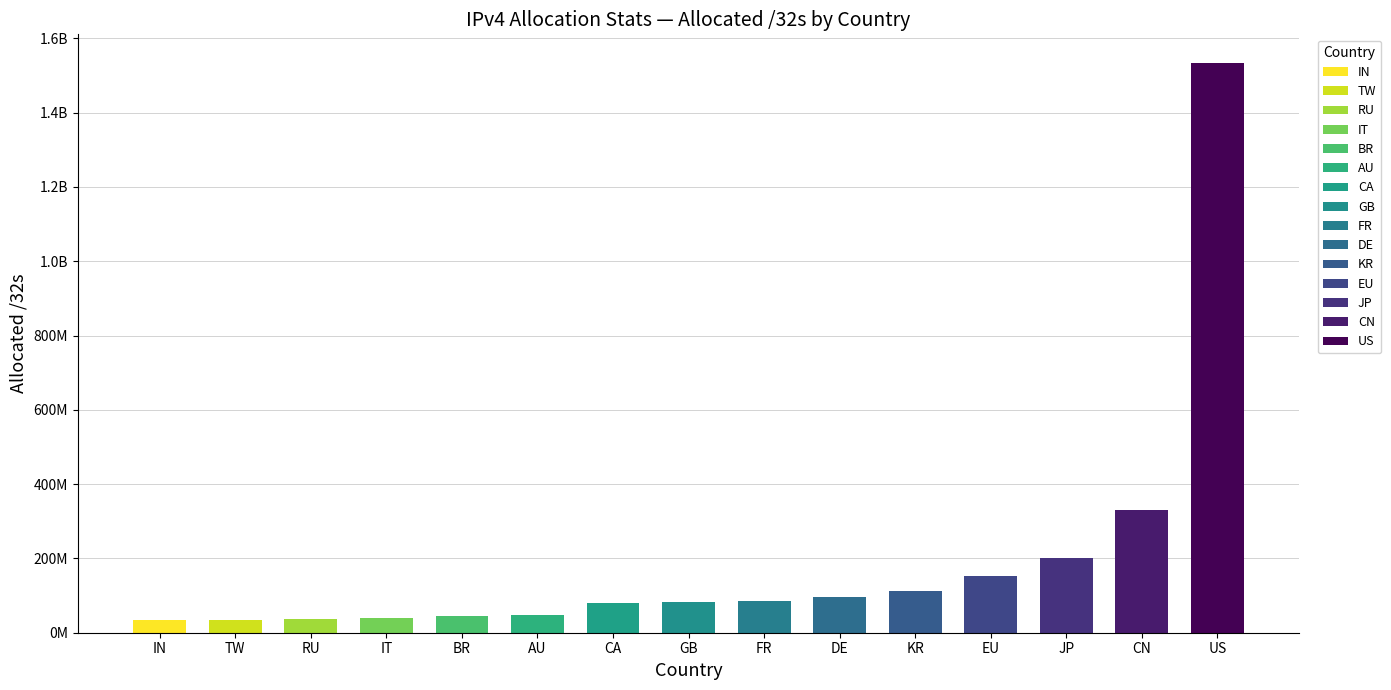

Which category has the highest value in the advertised /32s series?

US